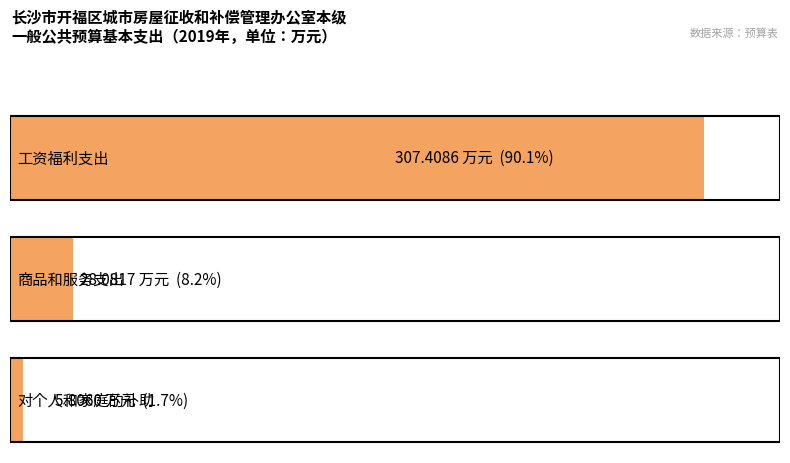

What is the value of the 2nd bar from the left?

28.1